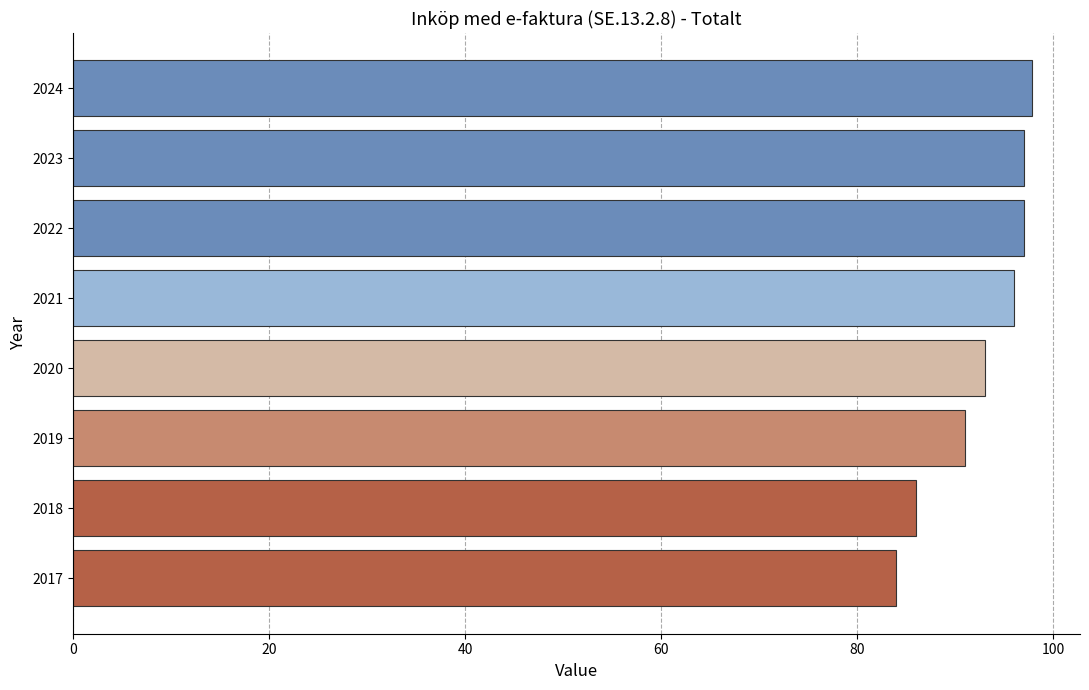

Which category has the highest value across all series?

2024